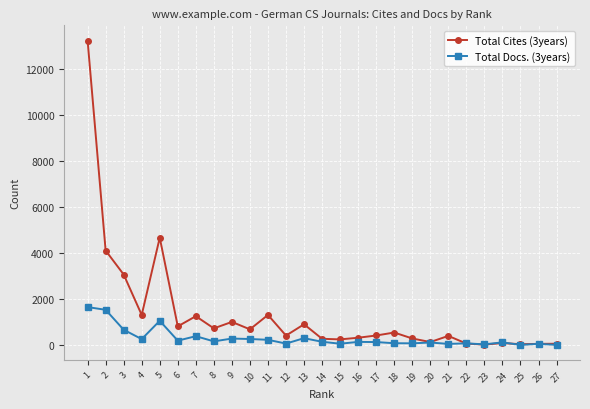

How many lines are shown in the chart?

2